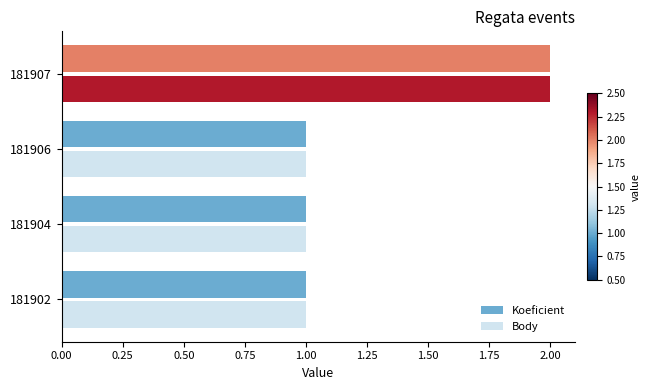

Which category has the highest value across all series?

181907